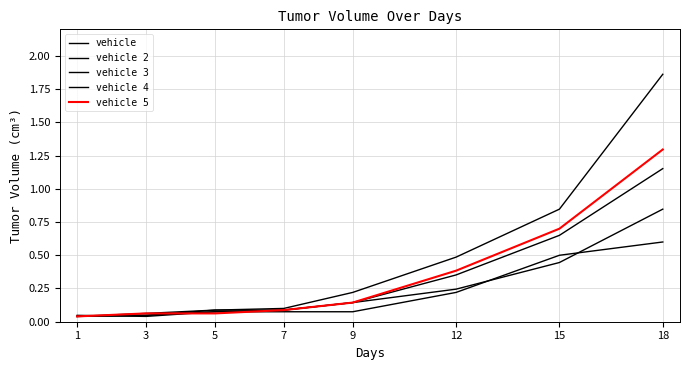

At which label is vehicle closest to 0?

1